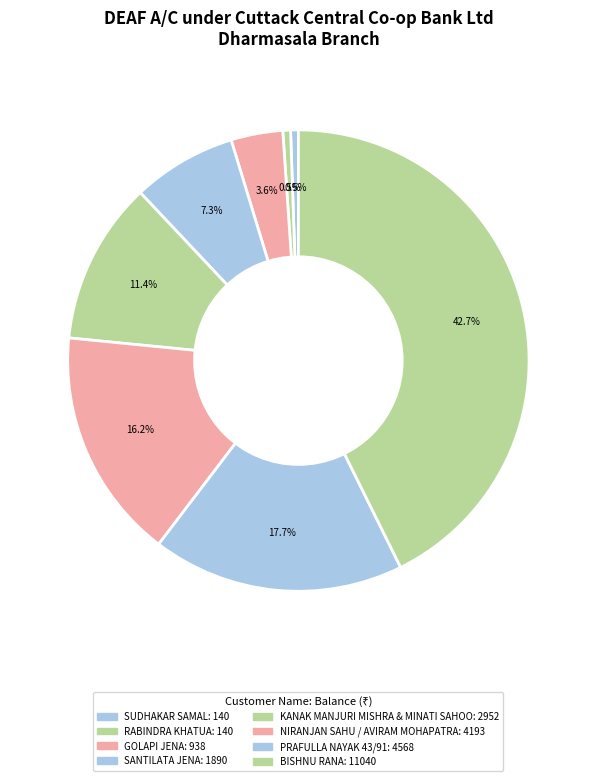

Count the number of slices in the pie.

8